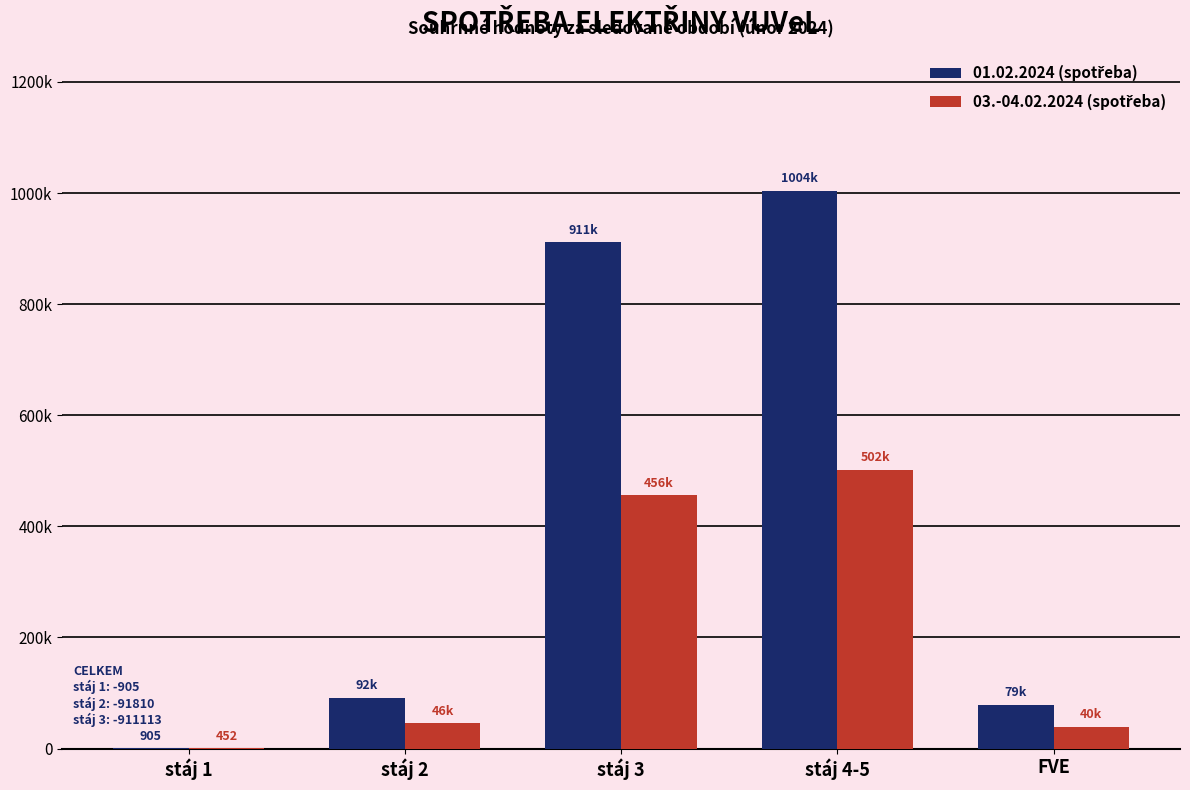

Where does the 01.02.2024 (spotřeba) series first go above 91810?

stáj 3